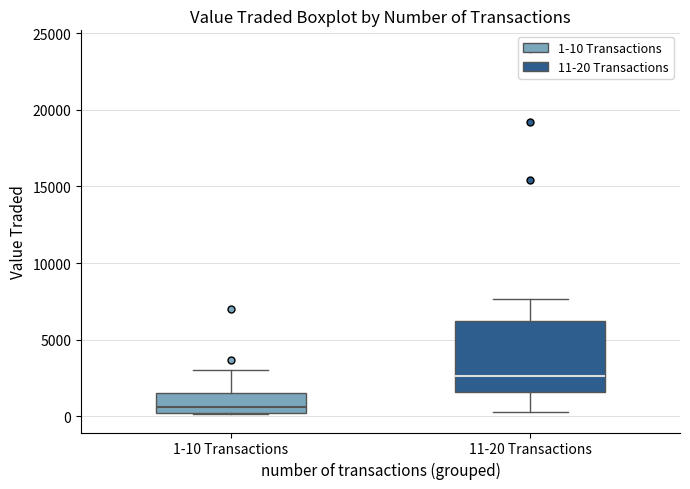

Where is the lower edge of the box for 1-10 Transactions on the y-axis? The values are not printed on the chart, so give them approximately, as read against the axis.

0